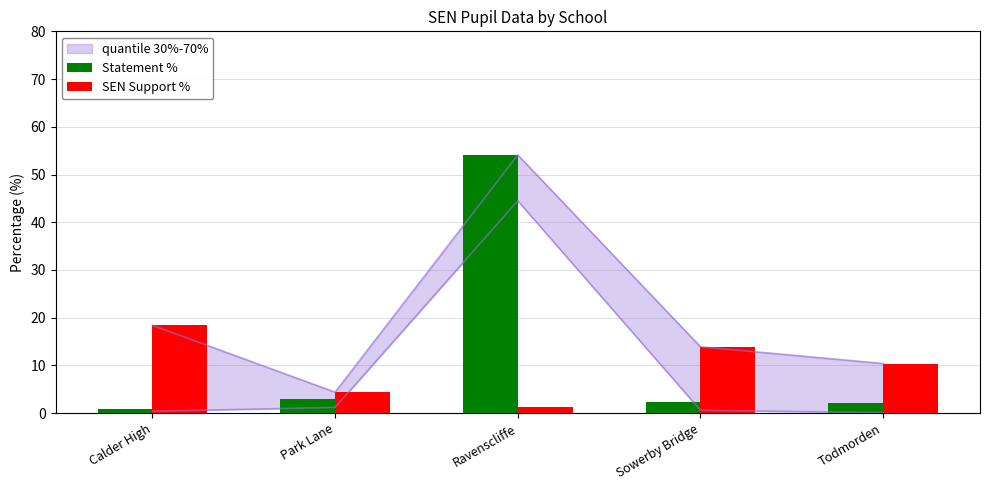

List the series in order of their peak value, lowest first.

SEN Support %, Statement %